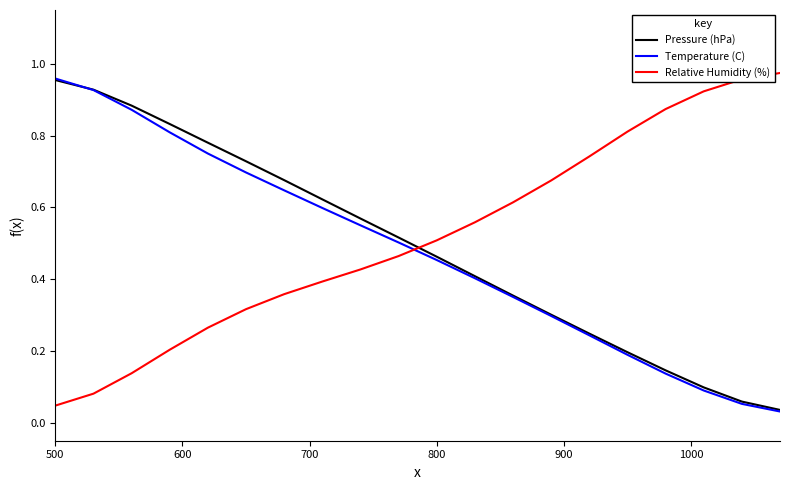

Which series ends up on top after the final intersection of Relative Humidity (%) and Temperature (C)?

Relative Humidity (%)